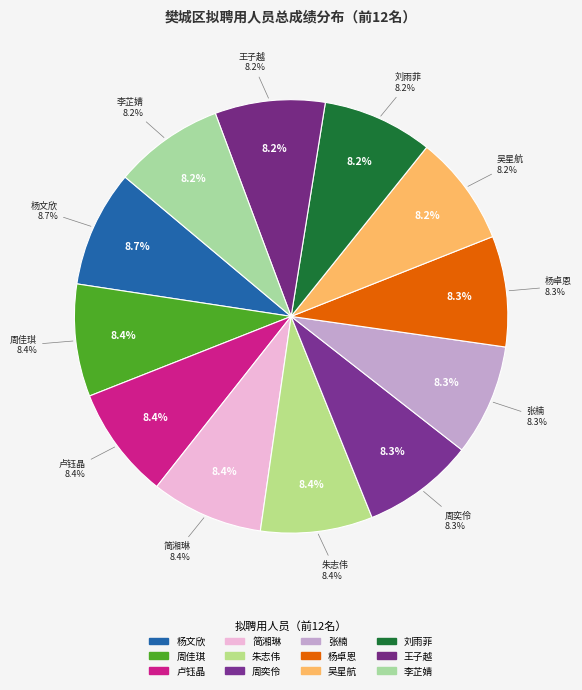

Count the number of slices in the pie.

12